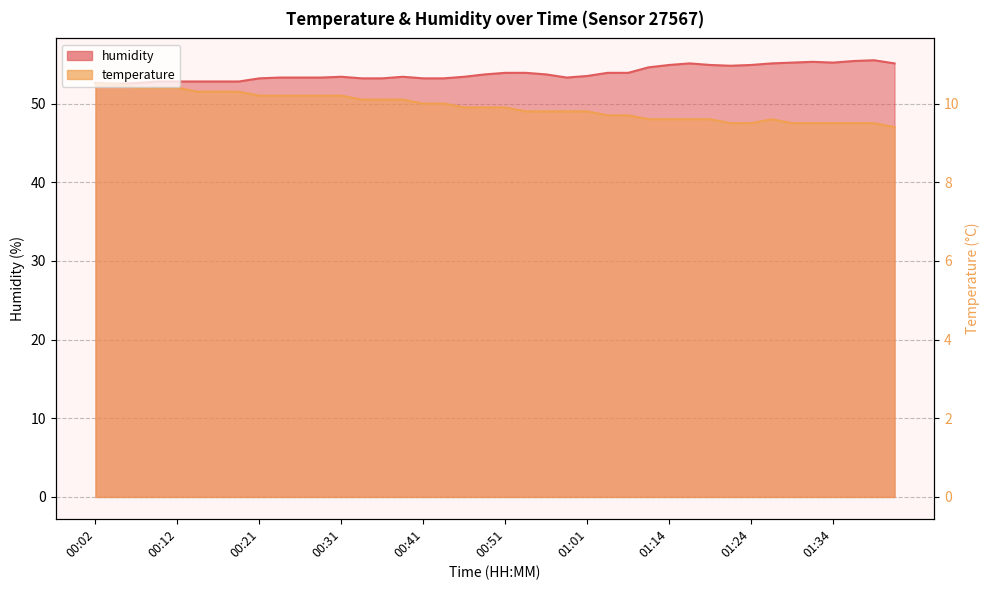

True or false: temperature has a value of 76.1 at 00:46.

False